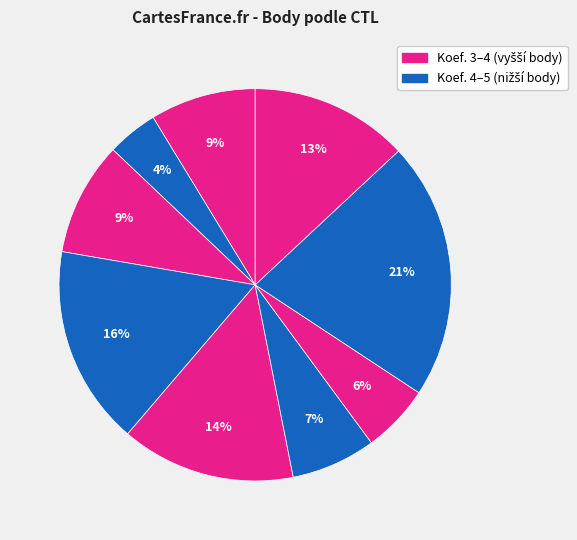

How many segments does this pie chart have?

9